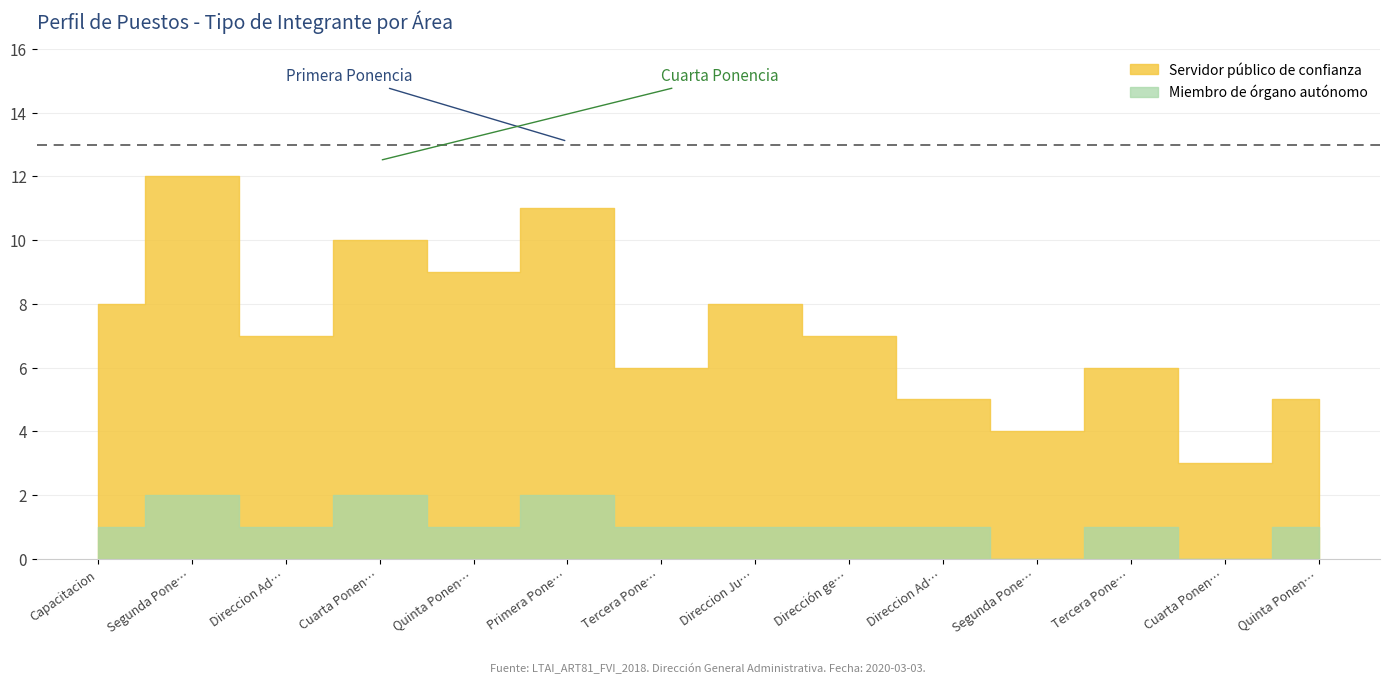

What is the highest value of the Miembro de órgano autónomo series?

2